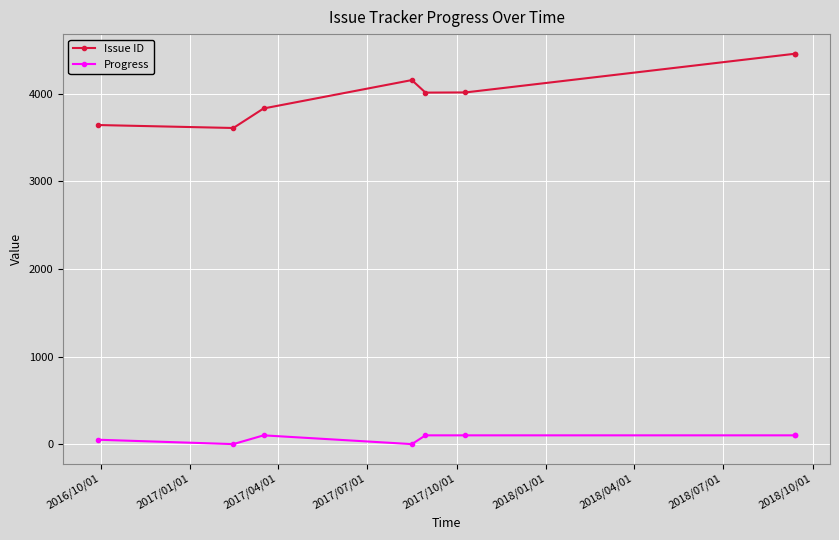

Is it true that Progress equals -38 at 2017/01/01?

False